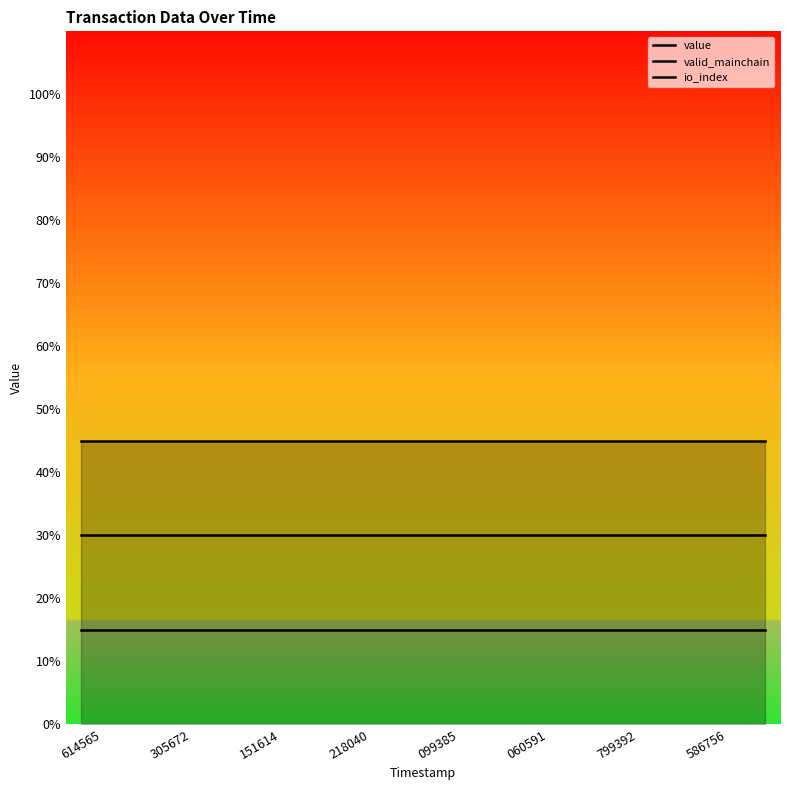

What is the greatest value displayed?

0.4